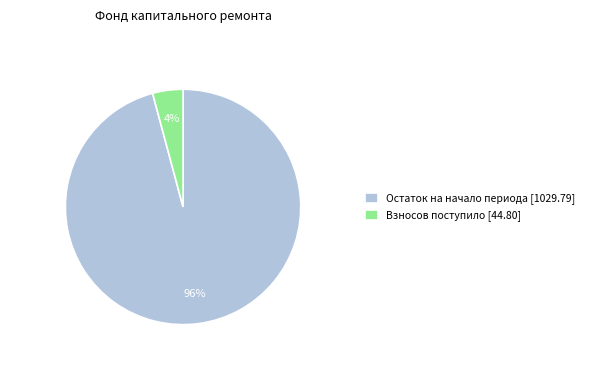

How many slices are in this pie chart?

2